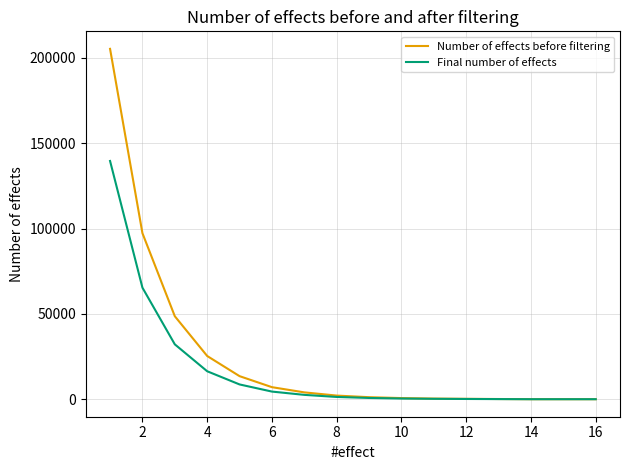

What is the maximum value shown in the chart?

205254